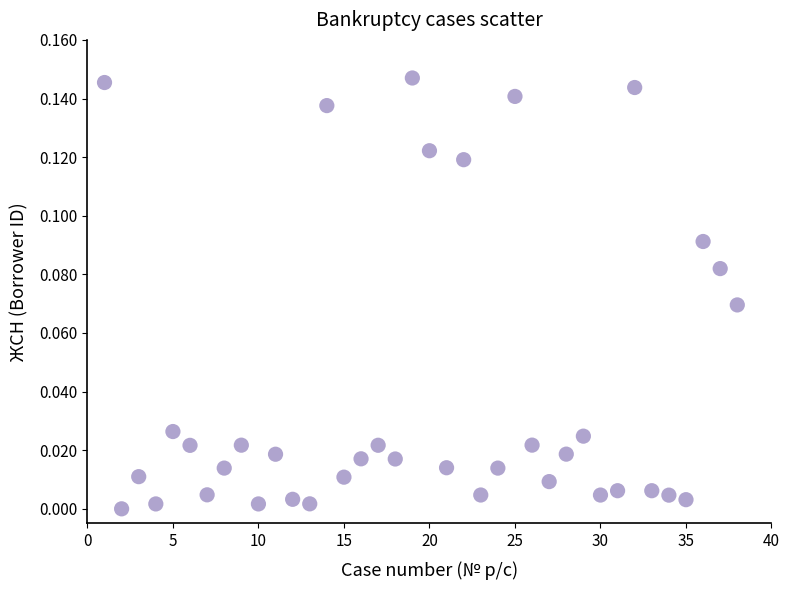

What is the range of X values (max minus min)?

37.0